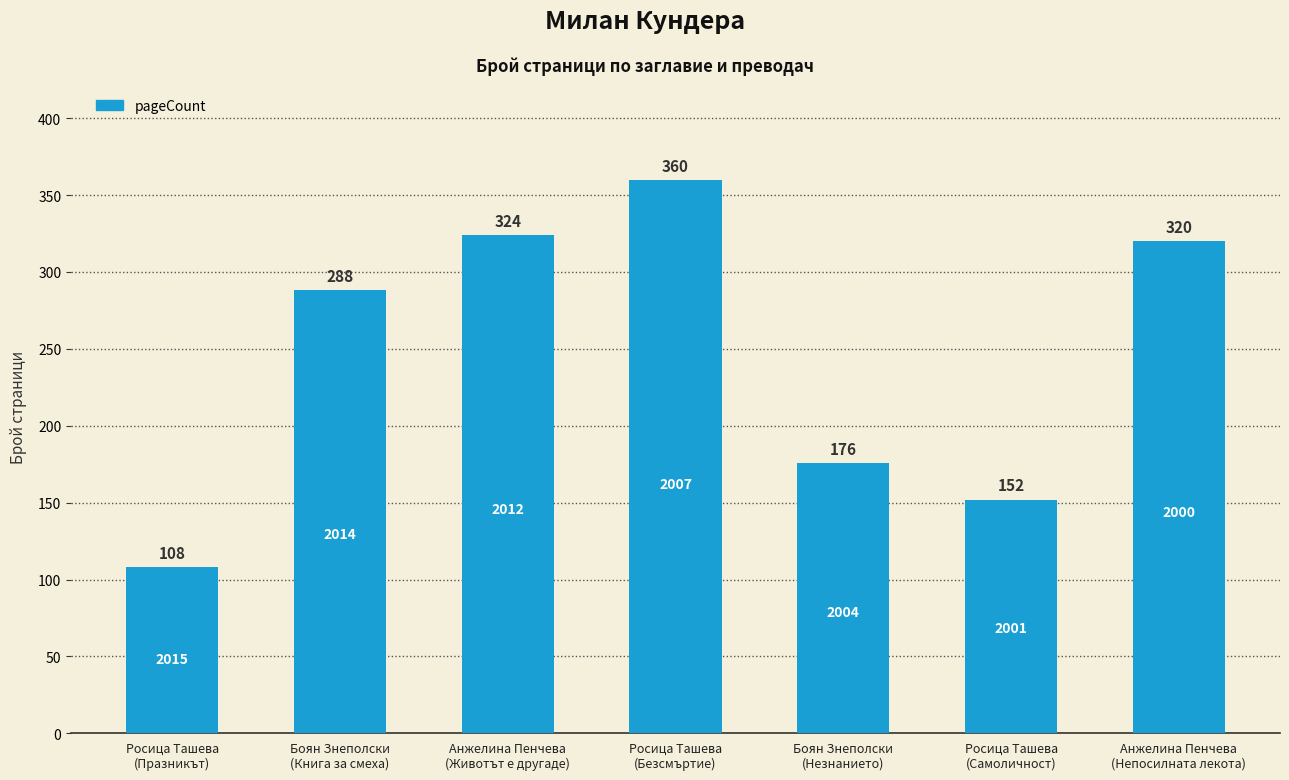

The chart shows a value of 176 at Боян Знеполски
(Незнанието). True or false?

True